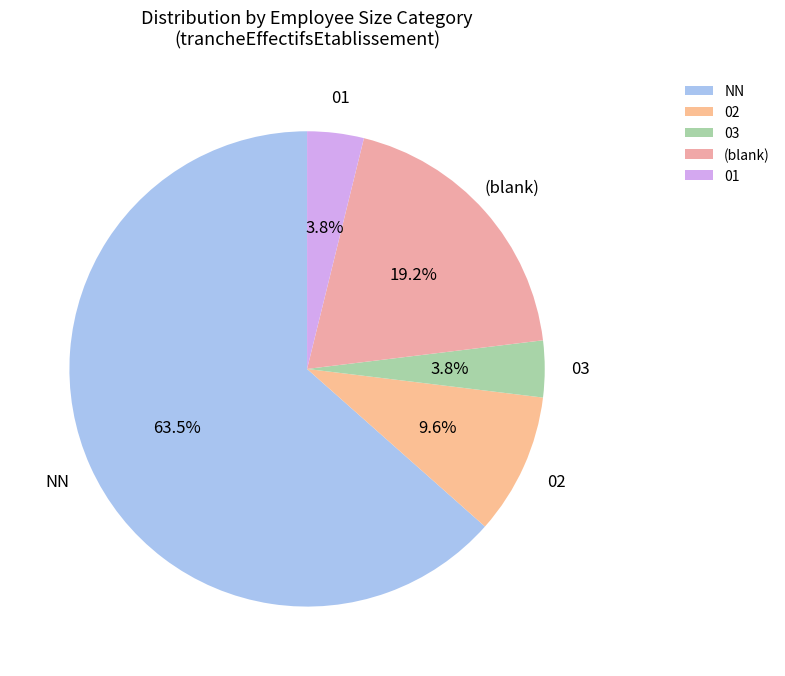

What is the largest slice in the pie chart?

NN